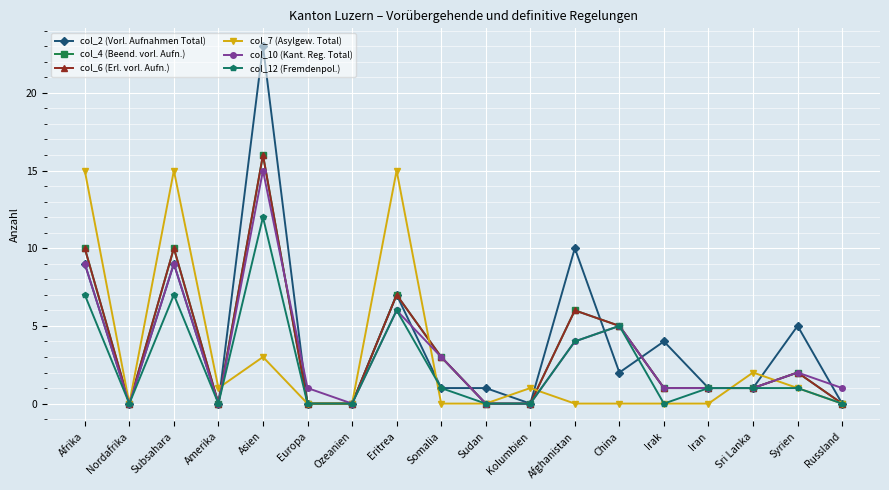

Which category has the lowest value in the col_2 (Vorl. Aufnahmen Total) series?

Nordafrika